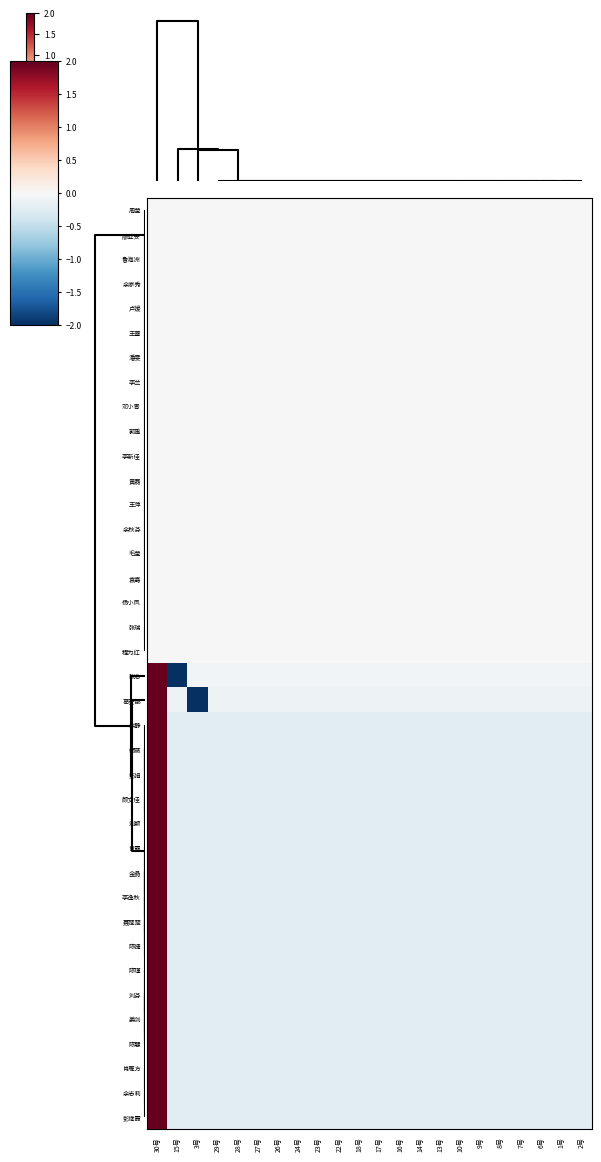

Reading right to left, what are all the values shown in this chart?

周莹: 2号=0.0	1号=0.0	6号=0.0	7号=0.0	8号=0.0	9号=0.0	10号=0.0	13号=0.0	14号=0.0	16号=0.0	17号=0.0	18号=0.0	22号=0.0	23号=0.0	24号=0.0	26号=0.0	27号=0.0	28号=0.0	29号=0.0	3号=0.0	15号=0.0	30号=0.0
廖亚旻: 2号=0.0	1号=0.0	6号=0.0	7号=0.0	8号=0.0	9号=0.0	10号=0.0	13号=0.0	14号=0.0	16号=0.0	17号=0.0	18号=0.0	22号=0.0	23号=0.0	24号=0.0	26号=0.0	27号=0.0	28号=0.0	29号=0.0	3号=0.0	15号=0.0	30号=0.0
鲁海洲: 2号=0.0	1号=0.0	6号=0.0	7号=0.0	8号=0.0	9号=0.0	10号=0.0	13号=0.0	14号=0.0	16号=0.0	17号=0.0	18号=0.0	22号=0.0	23号=0.0	24号=0.0	26号=0.0	27号=0.0	28号=0.0	29号=0.0	3号=0.0	15号=0.0	30号=0.0
余家秀: 2号=0.0	1号=0.0	6号=0.0	7号=0.0	8号=0.0	9号=0.0	10号=0.0	13号=0.0	14号=0.0	16号=0.0	17号=0.0	18号=0.0	22号=0.0	23号=0.0	24号=0.0	26号=0.0	27号=0.0	28号=0.0	29号=0.0	3号=0.0	15号=0.0	30号=0.0
卢媛: 2号=0.0	1号=0.0	6号=0.0	7号=0.0	8号=0.0	9号=0.0	10号=0.0	13号=0.0	14号=0.0	16号=0.0	17号=0.0	18号=0.0	22号=0.0	23号=0.0	24号=0.0	26号=0.0	27号=0.0	28号=0.0	29号=0.0	3号=0.0	15号=0.0	30号=0.0
王蕾: 2号=0.0	1号=0.0	6号=0.0	7号=0.0	8号=0.0	9号=0.0	10号=0.0	13号=0.0	14号=0.0	16号=0.0	17号=0.0	18号=0.0	22号=0.0	23号=0.0	24号=0.0	26号=0.0	27号=0.0	28号=0.0	29号=0.0	3号=0.0	15号=0.0	30号=0.0
潘雯: 2号=0.0	1号=0.0	6号=0.0	7号=0.0	8号=0.0	9号=0.0	10号=0.0	13号=0.0	14号=0.0	16号=0.0	17号=0.0	18号=0.0	22号=0.0	23号=0.0	24号=0.0	26号=0.0	27号=0.0	28号=0.0	29号=0.0	3号=0.0	15号=0.0	30号=0.0
李兰: 2号=0.0	1号=0.0	6号=0.0	7号=0.0	8号=0.0	9号=0.0	10号=0.0	13号=0.0	14号=0.0	16号=0.0	17号=0.0	18号=0.0	22号=0.0	23号=0.0	24号=0.0	26号=0.0	27号=0.0	28号=0.0	29号=0.0	3号=0.0	15号=0.0	30号=0.0
邓小青: 2号=0.0	1号=0.0	6号=0.0	7号=0.0	8号=0.0	9号=0.0	10号=0.0	13号=0.0	14号=0.0	16号=0.0	17号=0.0	18号=0.0	22号=0.0	23号=0.0	24号=0.0	26号=0.0	27号=0.0	28号=0.0	29号=0.0	3号=0.0	15号=0.0	30号=0.0
郭禹: 2号=0.0	1号=0.0	6号=0.0	7号=0.0	8号=0.0	9号=0.0	10号=0.0	13号=0.0	14号=0.0	16号=0.0	17号=0.0	18号=0.0	22号=0.0	23号=0.0	24号=0.0	26号=0.0	27号=0.0	28号=0.0	29号=0.0	3号=0.0	15号=0.0	30号=0.0
李新佳: 2号=0.0	1号=0.0	6号=0.0	7号=0.0	8号=0.0	9号=0.0	10号=0.0	13号=0.0	14号=0.0	16号=0.0	17号=0.0	18号=0.0	22号=0.0	23号=0.0	24号=0.0	26号=0.0	27号=0.0	28号=0.0	29号=0.0	3号=0.0	15号=0.0	30号=0.0
黄磊: 2号=0.0	1号=0.0	6号=0.0	7号=0.0	8号=0.0	9号=0.0	10号=0.0	13号=0.0	14号=0.0	16号=0.0	17号=0.0	18号=0.0	22号=0.0	23号=0.0	24号=0.0	26号=0.0	27号=0.0	28号=0.0	29号=0.0	3号=0.0	15号=0.0	30号=0.0
王萍: 2号=0.0	1号=0.0	6号=0.0	7号=0.0	8号=0.0	9号=0.0	10号=0.0	13号=0.0	14号=0.0	16号=0.0	17号=0.0	18号=0.0	22号=0.0	23号=0.0	24号=0.0	26号=0.0	27号=0.0	28号=0.0	29号=0.0	3号=0.0	15号=0.0	30号=0.0
余秋芬: 2号=0.0	1号=0.0	6号=0.0	7号=0.0	8号=0.0	9号=0.0	10号=0.0	13号=0.0	14号=0.0	16号=0.0	17号=0.0	18号=0.0	22号=0.0	23号=0.0	24号=0.0	26号=0.0	27号=0.0	28号=0.0	29号=0.0	3号=0.0	15号=0.0	30号=0.0
毛莹: 2号=0.0	1号=0.0	6号=0.0	7号=0.0	8号=0.0	9号=0.0	10号=0.0	13号=0.0	14号=0.0	16号=0.0	17号=0.0	18号=0.0	22号=0.0	23号=0.0	24号=0.0	26号=0.0	27号=0.0	28号=0.0	29号=0.0	3号=0.0	15号=0.0	30号=0.0
袁嘉: 2号=0.0	1号=0.0	6号=0.0	7号=0.0	8号=0.0	9号=0.0	10号=0.0	13号=0.0	14号=0.0	16号=0.0	17号=0.0	18号=0.0	22号=0.0	23号=0.0	24号=0.0	26号=0.0	27号=0.0	28号=0.0	29号=0.0	3号=0.0	15号=0.0	30号=0.0
杨小凤: 2号=0.0	1号=0.0	6号=0.0	7号=0.0	8号=0.0	9号=0.0	10号=0.0	13号=0.0	14号=0.0	16号=0.0	17号=0.0	18号=0.0	22号=0.0	23号=0.0	24号=0.0	26号=0.0	27号=0.0	28号=0.0	29号=0.0	3号=0.0	15号=0.0	30号=0.0
张瑞: 2号=0.0	1号=0.0	6号=0.0	7号=0.0	8号=0.0	9号=0.0	10号=0.0	13号=0.0	14号=0.0	16号=0.0	17号=0.0	18号=0.0	22号=0.0	23号=0.0	24号=0.0	26号=0.0	27号=0.0	28号=0.0	29号=0.0	3号=0.0	15号=0.0	30号=0.0
程为红: 2号=0.0	1号=0.0	6号=0.0	7号=0.0	8号=0.0	9号=0.0	10号=0.0	13号=0.0	14号=0.0	16号=0.0	17号=0.0	18号=0.0	22号=0.0	23号=0.0	24号=0.0	26号=0.0	27号=0.0	28号=0.0	29号=0.0	3号=0.0	15号=0.0	30号=0.0
张念: 2号=-0.1	1号=-0.1	6号=-0.1	7号=-0.1	8号=-0.1	9号=-0.1	10号=-0.1	13号=-0.1	14号=-0.1	16号=-0.1	17号=-0.1	18号=-0.1	22号=-0.1	23号=-0.1	24号=-0.1	26号=-0.1	27号=-0.1	28号=-0.1	29号=-0.1	3号=-0.1	15号=-2.0	30号=2.0
葛安娜: 2号=-0.1	1号=-0.1	6号=-0.1	7号=-0.1	8号=-0.1	9号=-0.1	10号=-0.1	13号=-0.1	14号=-0.1	16号=-0.1	17号=-0.1	18号=-0.1	22号=-0.1	23号=-0.1	24号=-0.1	26号=-0.1	27号=-0.1	28号=-0.1	29号=-0.1	3号=-2.0	15号=-0.1	30号=2.0
余静: 2号=-0.2	1号=-0.2	6号=-0.2	7号=-0.2	8号=-0.2	9号=-0.2	10号=-0.2	13号=-0.2	14号=-0.2	16号=-0.2	17号=-0.2	18号=-0.2	22号=-0.2	23号=-0.2	24号=-0.2	26号=-0.2	27号=-0.2	28号=-0.2	29号=-0.2	3号=-0.2	15号=-0.2	30号=2.0
师薇: 2号=-0.2	1号=-0.2	6号=-0.2	7号=-0.2	8号=-0.2	9号=-0.2	10号=-0.2	13号=-0.2	14号=-0.2	16号=-0.2	17号=-0.2	18号=-0.2	22号=-0.2	23号=-0.2	24号=-0.2	26号=-0.2	27号=-0.2	28号=-0.2	29号=-0.2	3号=-0.2	15号=-0.2	30号=2.0
彭娟: 2号=-0.2	1号=-0.2	6号=-0.2	7号=-0.2	8号=-0.2	9号=-0.2	10号=-0.2	13号=-0.2	14号=-0.2	16号=-0.2	17号=-0.2	18号=-0.2	22号=-0.2	23号=-0.2	24号=-0.2	26号=-0.2	27号=-0.2	28号=-0.2	29号=-0.2	3号=-0.2	15号=-0.2	30号=2.0
颜文佳: 2号=-0.2	1号=-0.2	6号=-0.2	7号=-0.2	8号=-0.2	9号=-0.2	10号=-0.2	13号=-0.2	14号=-0.2	16号=-0.2	17号=-0.2	18号=-0.2	22号=-0.2	23号=-0.2	24号=-0.2	26号=-0.2	27号=-0.2	28号=-0.2	29号=-0.2	3号=-0.2	15号=-0.2	30号=2.0
刘颖: 2号=-0.2	1号=-0.2	6号=-0.2	7号=-0.2	8号=-0.2	9号=-0.2	10号=-0.2	13号=-0.2	14号=-0.2	16号=-0.2	17号=-0.2	18号=-0.2	22号=-0.2	23号=-0.2	24号=-0.2	26号=-0.2	27号=-0.2	28号=-0.2	29号=-0.2	3号=-0.2	15号=-0.2	30号=2.0
甘露: 2号=-0.2	1号=-0.2	6号=-0.2	7号=-0.2	8号=-0.2	9号=-0.2	10号=-0.2	13号=-0.2	14号=-0.2	16号=-0.2	17号=-0.2	18号=-0.2	22号=-0.2	23号=-0.2	24号=-0.2	26号=-0.2	27号=-0.2	28号=-0.2	29号=-0.2	3号=-0.2	15号=-0.2	30号=2.0
金晶: 2号=-0.2	1号=-0.2	6号=-0.2	7号=-0.2	8号=-0.2	9号=-0.2	10号=-0.2	13号=-0.2	14号=-0.2	16号=-0.2	17号=-0.2	18号=-0.2	22号=-0.2	23号=-0.2	24号=-0.2	26号=-0.2	27号=-0.2	28号=-0.2	29号=-0.2	3号=-0.2	15号=-0.2	30号=2.0
李逸秋: 2号=-0.2	1号=-0.2	6号=-0.2	7号=-0.2	8号=-0.2	9号=-0.2	10号=-0.2	13号=-0.2	14号=-0.2	16号=-0.2	17号=-0.2	18号=-0.2	22号=-0.2	23号=-0.2	24号=-0.2	26号=-0.2	27号=-0.2	28号=-0.2	29号=-0.2	3号=-0.2	15号=-0.2	30号=2.0
聂楚楚: 2号=-0.2	1号=-0.2	6号=-0.2	7号=-0.2	8号=-0.2	9号=-0.2	10号=-0.2	13号=-0.2	14号=-0.2	16号=-0.2	17号=-0.2	18号=-0.2	22号=-0.2	23号=-0.2	24号=-0.2	26号=-0.2	27号=-0.2	28号=-0.2	29号=-0.2	3号=-0.2	15号=-0.2	30号=2.0
陈婕: 2号=-0.2	1号=-0.2	6号=-0.2	7号=-0.2	8号=-0.2	9号=-0.2	10号=-0.2	13号=-0.2	14号=-0.2	16号=-0.2	17号=-0.2	18号=-0.2	22号=-0.2	23号=-0.2	24号=-0.2	26号=-0.2	27号=-0.2	28号=-0.2	29号=-0.2	3号=-0.2	15号=-0.2	30号=2.0
陈瑾: 2号=-0.2	1号=-0.2	6号=-0.2	7号=-0.2	8号=-0.2	9号=-0.2	10号=-0.2	13号=-0.2	14号=-0.2	16号=-0.2	17号=-0.2	18号=-0.2	22号=-0.2	23号=-0.2	24号=-0.2	26号=-0.2	27号=-0.2	28号=-0.2	29号=-0.2	3号=-0.2	15号=-0.2	30号=2.0
刘芬: 2号=-0.2	1号=-0.2	6号=-0.2	7号=-0.2	8号=-0.2	9号=-0.2	10号=-0.2	13号=-0.2	14号=-0.2	16号=-0.2	17号=-0.2	18号=-0.2	22号=-0.2	23号=-0.2	24号=-0.2	26号=-0.2	27号=-0.2	28号=-0.2	29号=-0.2	3号=-0.2	15号=-0.2	30号=2.0
姜剑: 2号=-0.2	1号=-0.2	6号=-0.2	7号=-0.2	8号=-0.2	9号=-0.2	10号=-0.2	13号=-0.2	14号=-0.2	16号=-0.2	17号=-0.2	18号=-0.2	22号=-0.2	23号=-0.2	24号=-0.2	26号=-0.2	27号=-0.2	28号=-0.2	29号=-0.2	3号=-0.2	15号=-0.2	30号=2.0
陈慧: 2号=-0.2	1号=-0.2	6号=-0.2	7号=-0.2	8号=-0.2	9号=-0.2	10号=-0.2	13号=-0.2	14号=-0.2	16号=-0.2	17号=-0.2	18号=-0.2	22号=-0.2	23号=-0.2	24号=-0.2	26号=-0.2	27号=-0.2	28号=-0.2	29号=-0.2	3号=-0.2	15号=-0.2	30号=2.0
肖雁方: 2号=-0.2	1号=-0.2	6号=-0.2	7号=-0.2	8号=-0.2	9号=-0.2	10号=-0.2	13号=-0.2	14号=-0.2	16号=-0.2	17号=-0.2	18号=-0.2	22号=-0.2	23号=-0.2	24号=-0.2	26号=-0.2	27号=-0.2	28号=-0.2	29号=-0.2	3号=-0.2	15号=-0.2	30号=2.0
余志莉: 2号=-0.2	1号=-0.2	6号=-0.2	7号=-0.2	8号=-0.2	9号=-0.2	10号=-0.2	13号=-0.2	14号=-0.2	16号=-0.2	17号=-0.2	18号=-0.2	22号=-0.2	23号=-0.2	24号=-0.2	26号=-0.2	27号=-0.2	28号=-0.2	29号=-0.2	3号=-0.2	15号=-0.2	30号=2.0
彭继霞: 2号=-0.2	1号=-0.2	6号=-0.2	7号=-0.2	8号=-0.2	9号=-0.2	10号=-0.2	13号=-0.2	14号=-0.2	16号=-0.2	17号=-0.2	18号=-0.2	22号=-0.2	23号=-0.2	24号=-0.2	26号=-0.2	27号=-0.2	28号=-0.2	29号=-0.2	3号=-0.2	15号=-0.2	30号=2.0